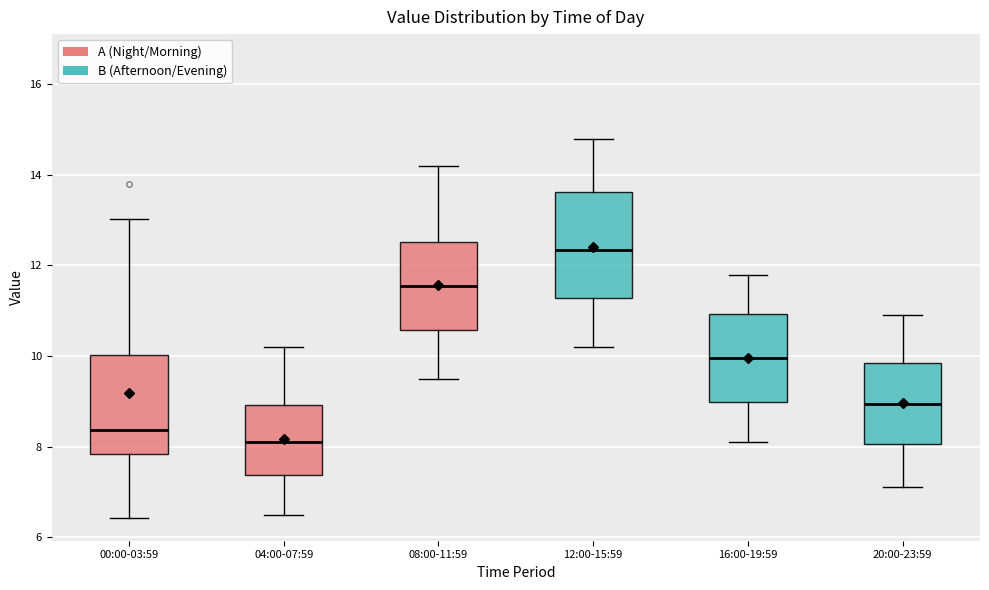

Which box's median line is the highest?

12:00-15:59